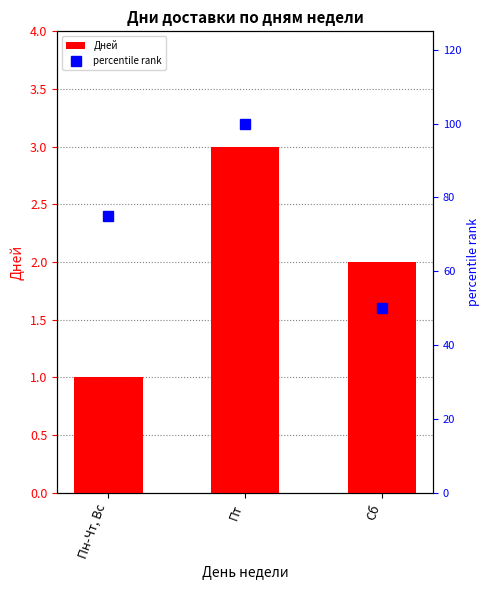

What is the highest value of the Дней series?

3